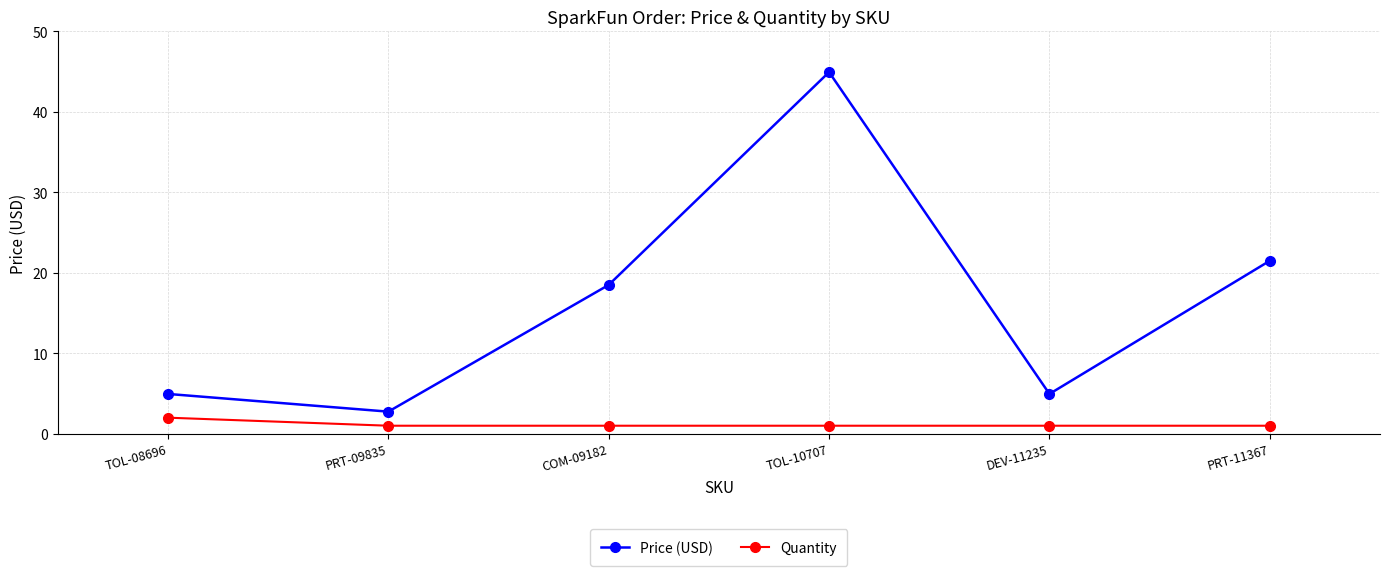

Which series has the largest range (max minus min)?

Price (USD)